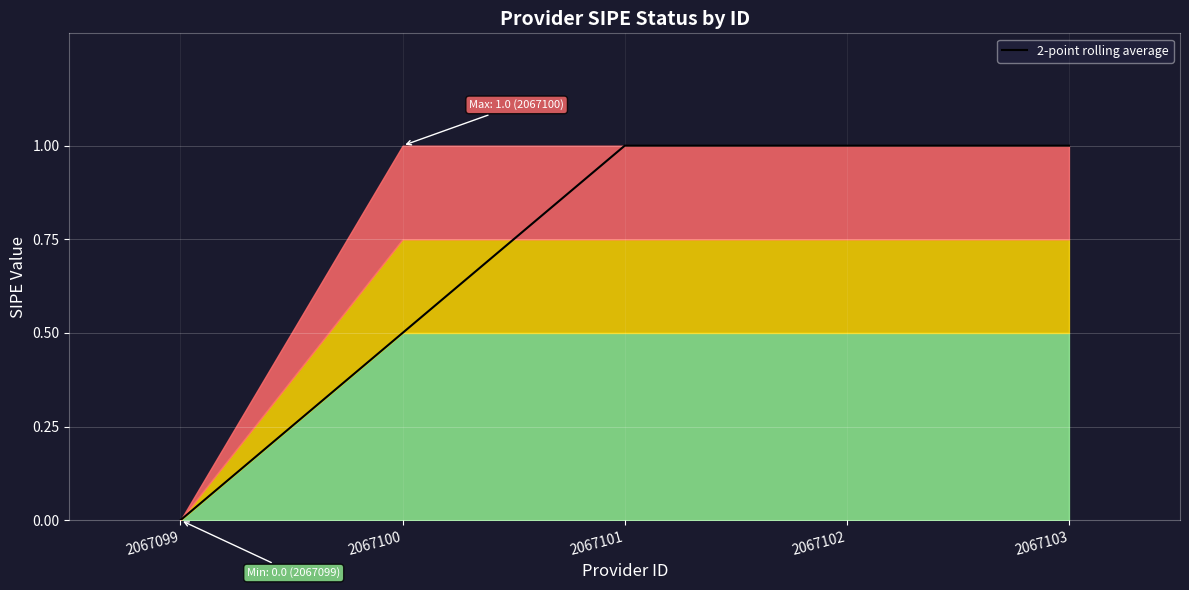

What is the approximate value at 2067103?

1.0